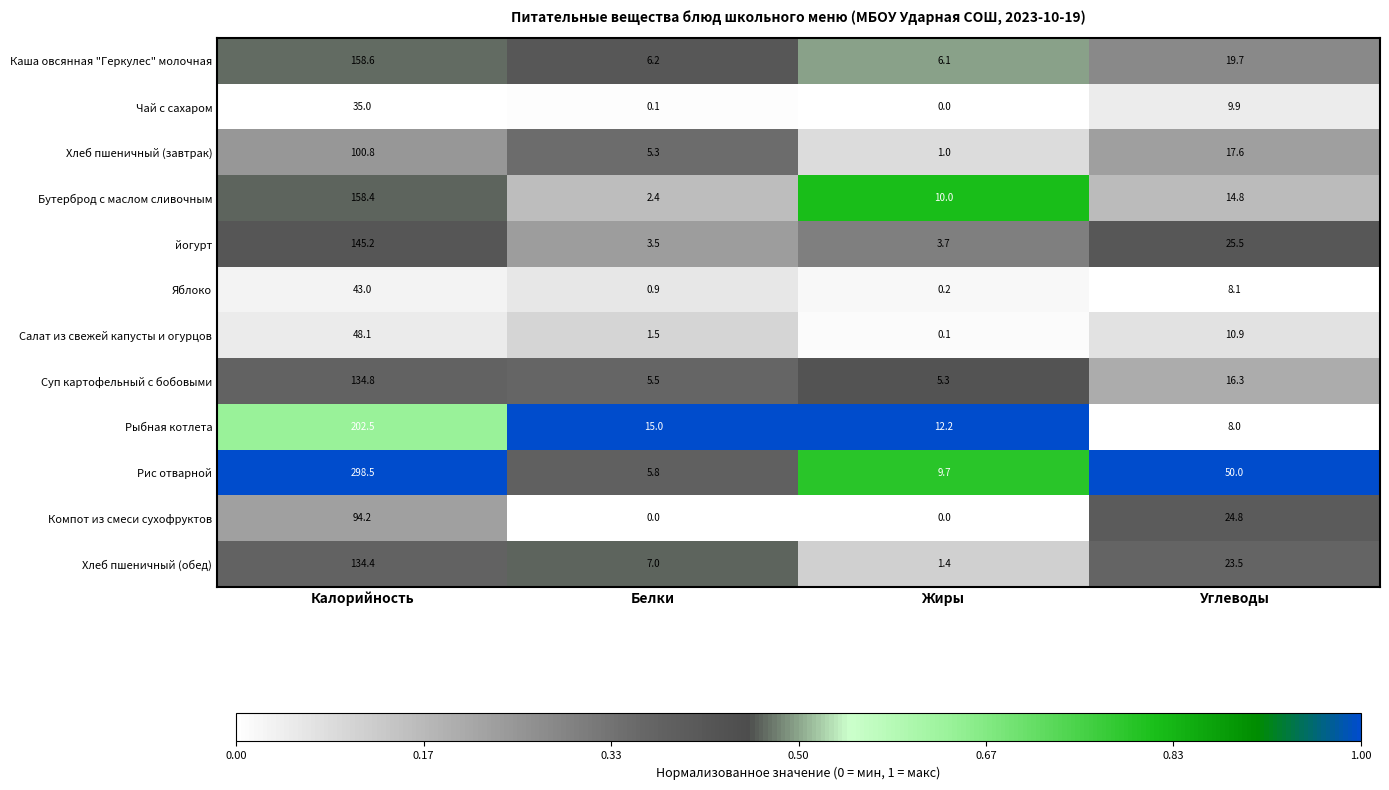

What is the difference between the second highest and minimum values in the Суп картофельный с бобовыми series?

11.0